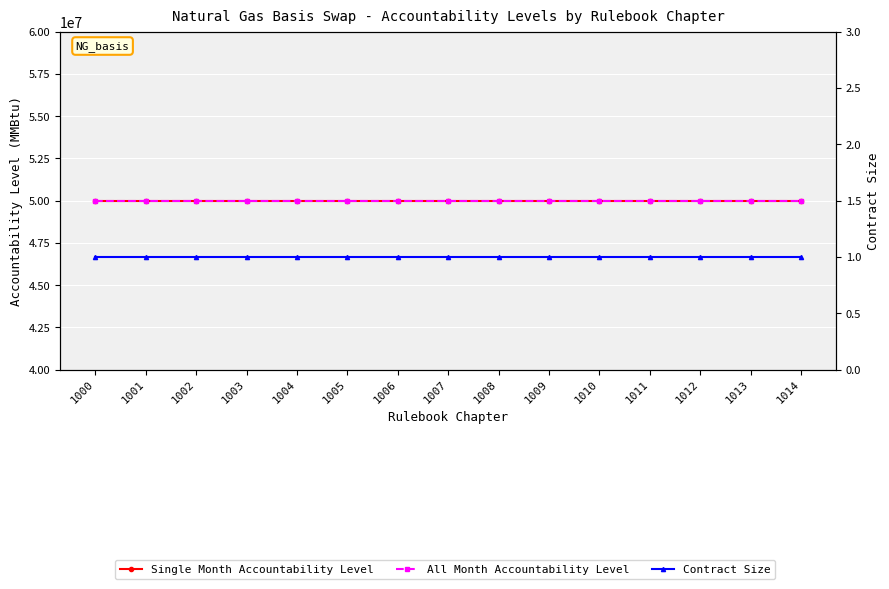

At how many categories does at least one series exceed 47423632?

15